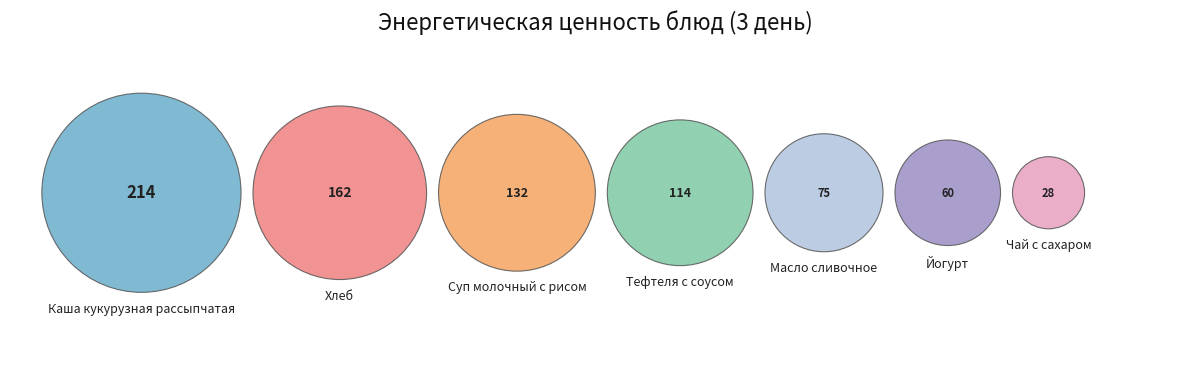

What is the ratio of the value at Чай с сахаром to the value at Тефтеля с соусом?

0.2